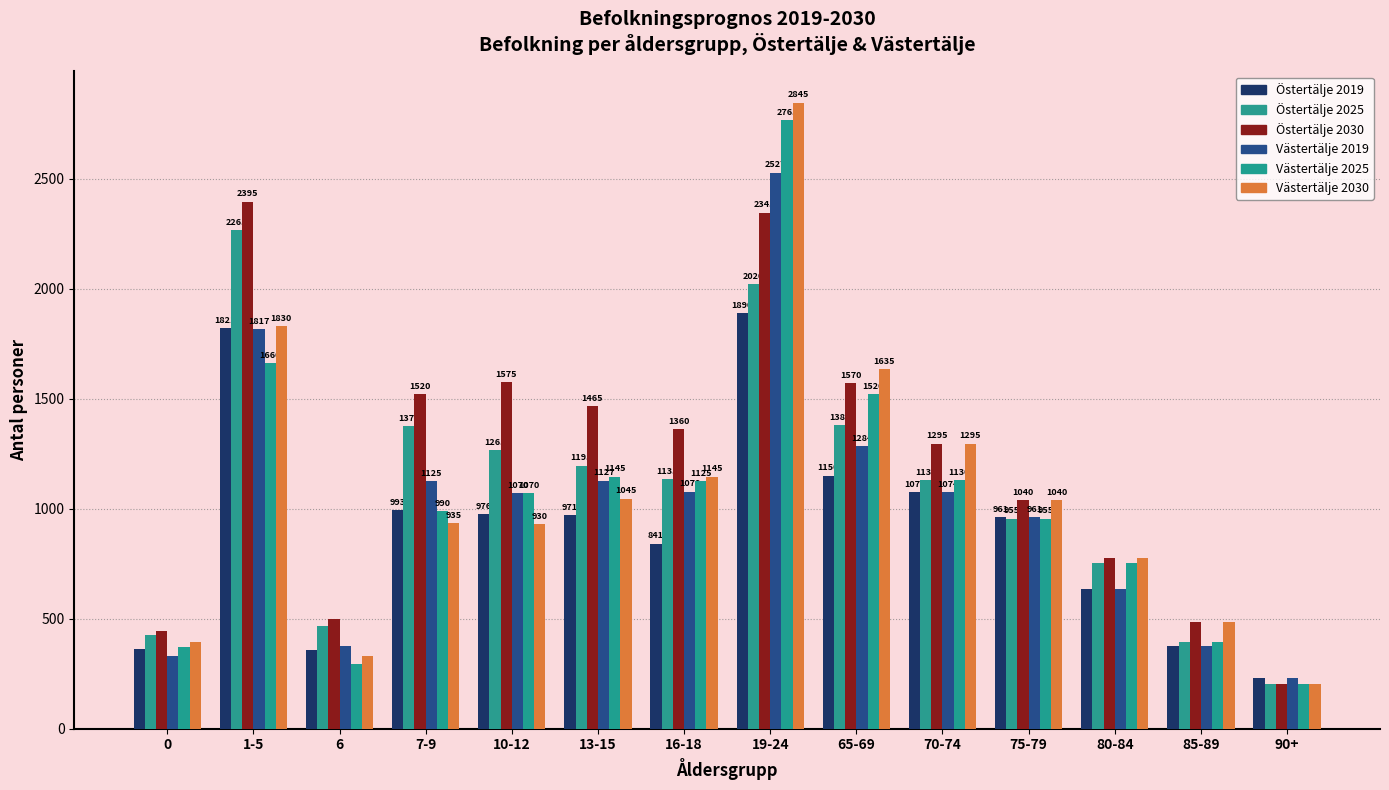

What is the sum of all Västertälje 2030 values?

14890